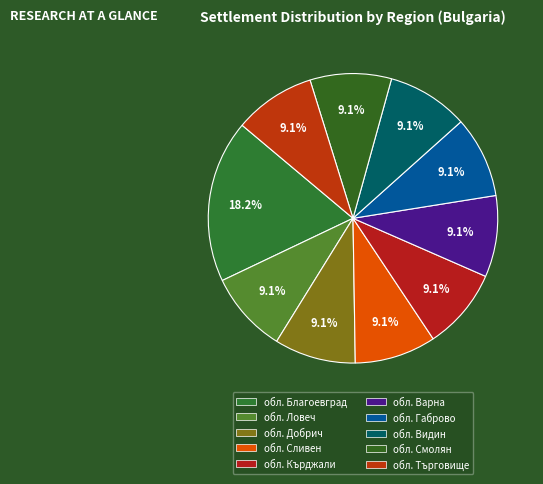

How much of the chart is everything except обл. Смолян?

90.9%